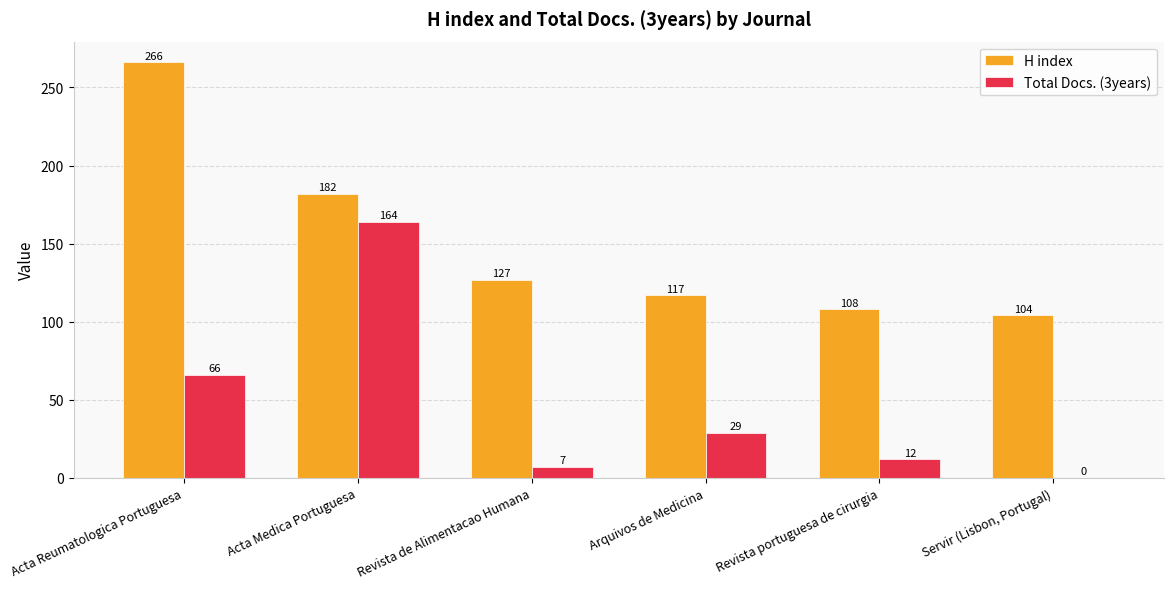

Which label corresponds to the largest value in the chart?

Acta Reumatologica Portuguesa